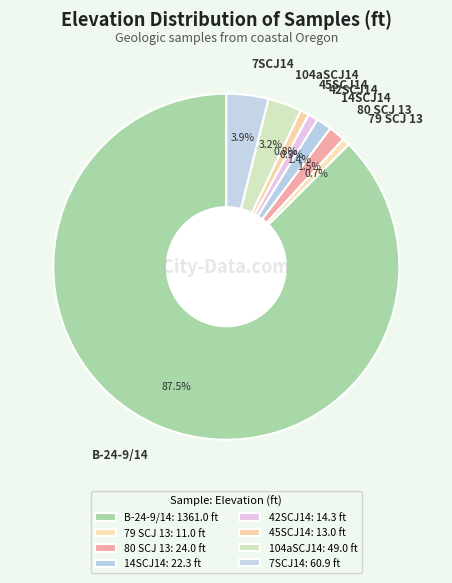

Is the sum of B-24-9/14 and 7SCJ14 greater than half?

Yes